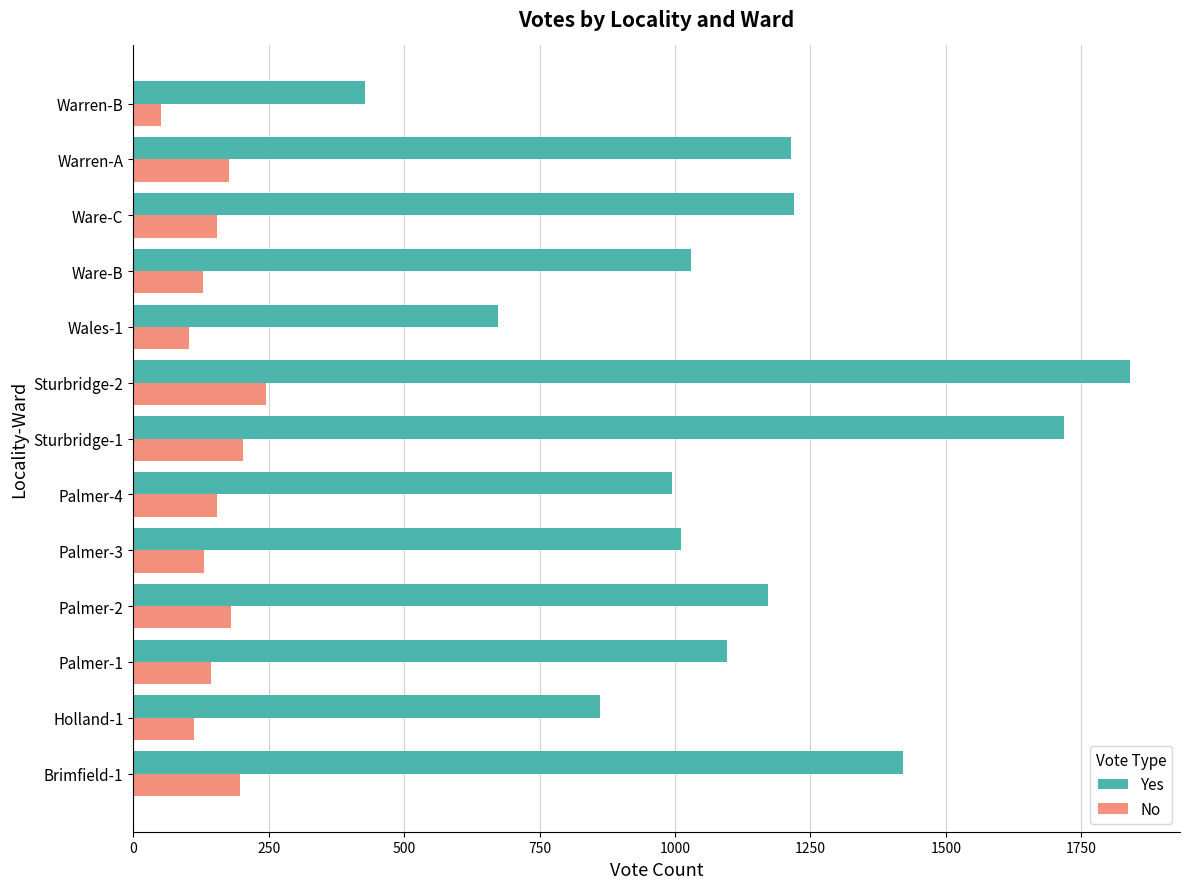

The value of Yes at Warren-A is 316. True or false?

False